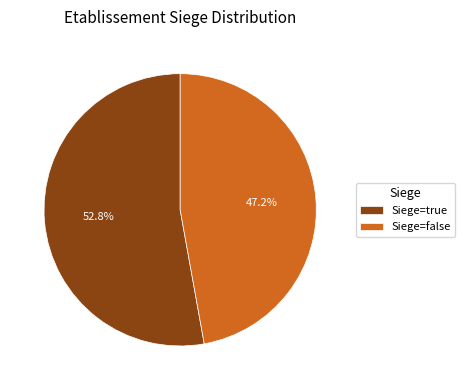

Which slice is the largest?

Siege=true